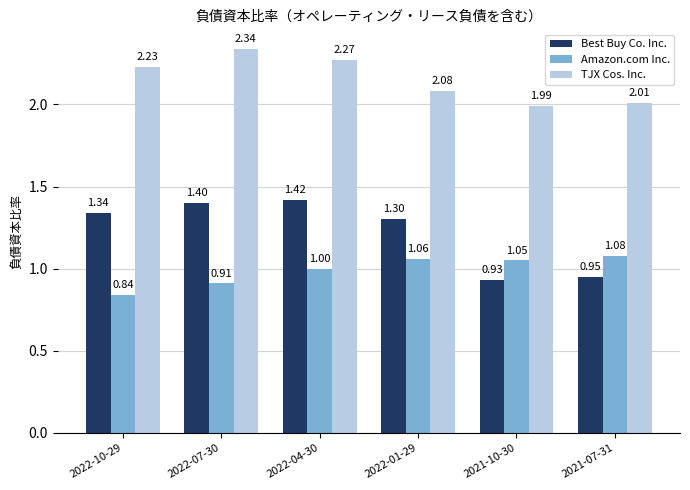

Rank the categories by Best Buy Co. Inc. value from lowest to highest.

2021-10-30, 2021-07-31, 2022-01-29, 2022-10-29, 2022-07-30, 2022-04-30